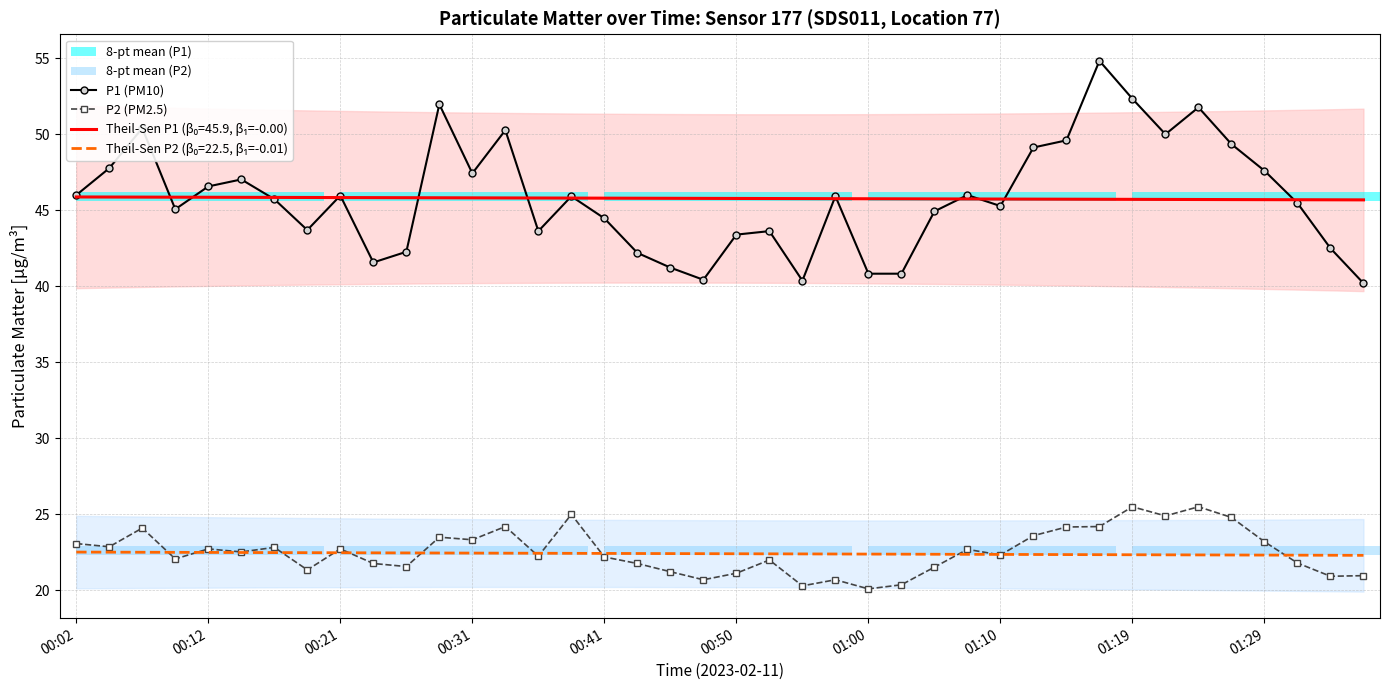

The value of P1 (PM10) at 00:31 is 47.4. True or false?

True